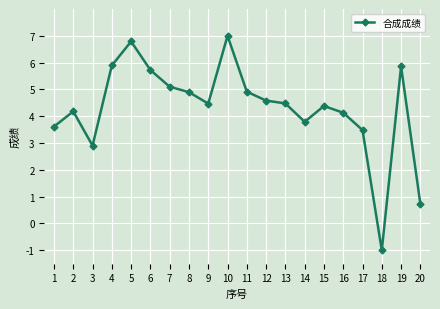

Reading left to right, what are all the values shown in this chart?

1=3.6	2=4.2	3=2.9	4=5.9	5=6.8	6=5.7	7=5.1	8=4.9	9=4.5	10=7.0	11=4.9	12=4.6	13=4.5	14=3.8	15=4.4	16=4.1	17=3.5	18=-1.0	19=5.9	20=0.7